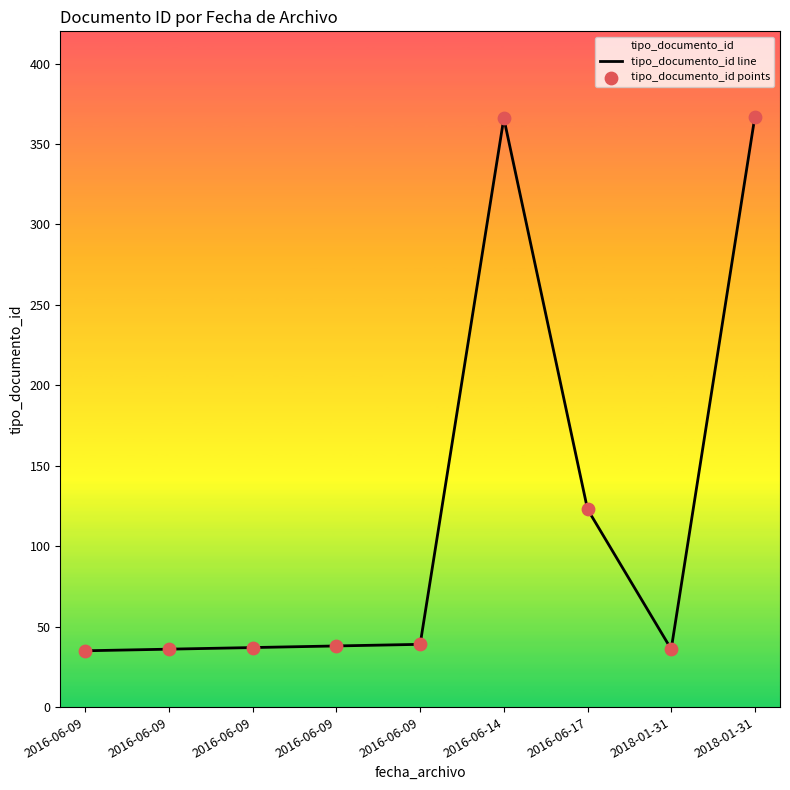

Which series reaches the maximum Y coordinate?

tipo_documento_id line